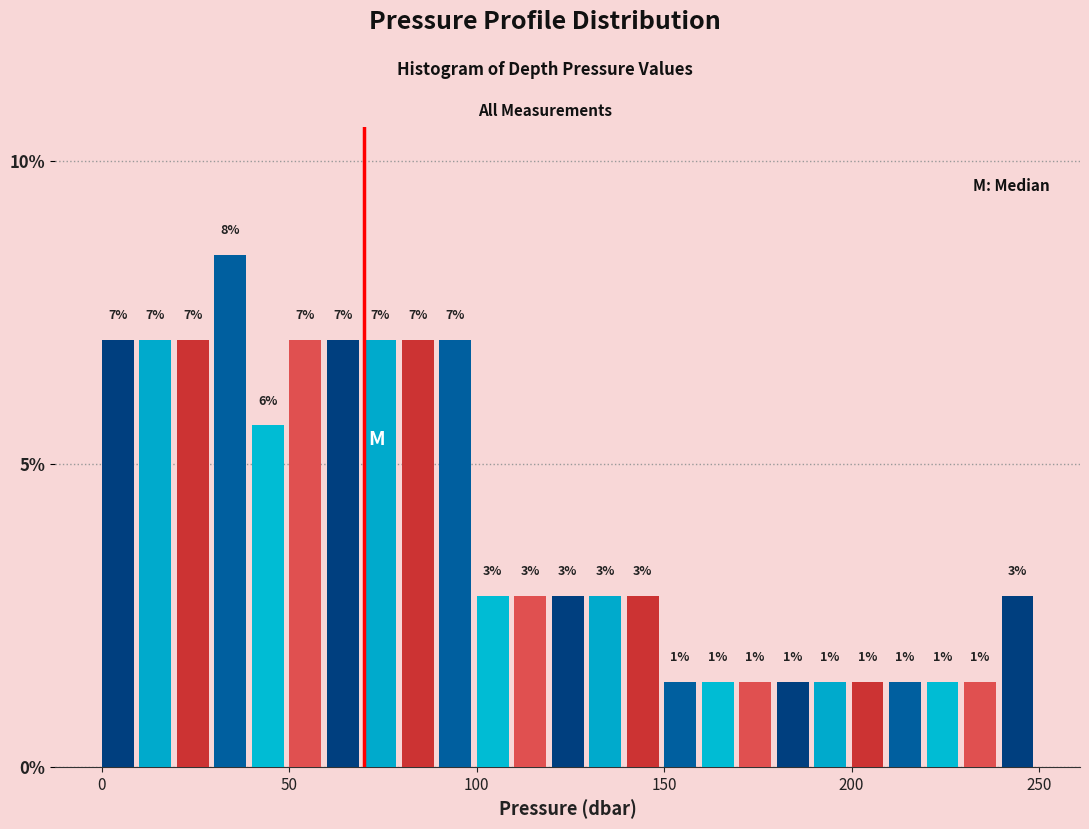

Read against the x-axis, roughly where is the centre of the tallest bar?

35